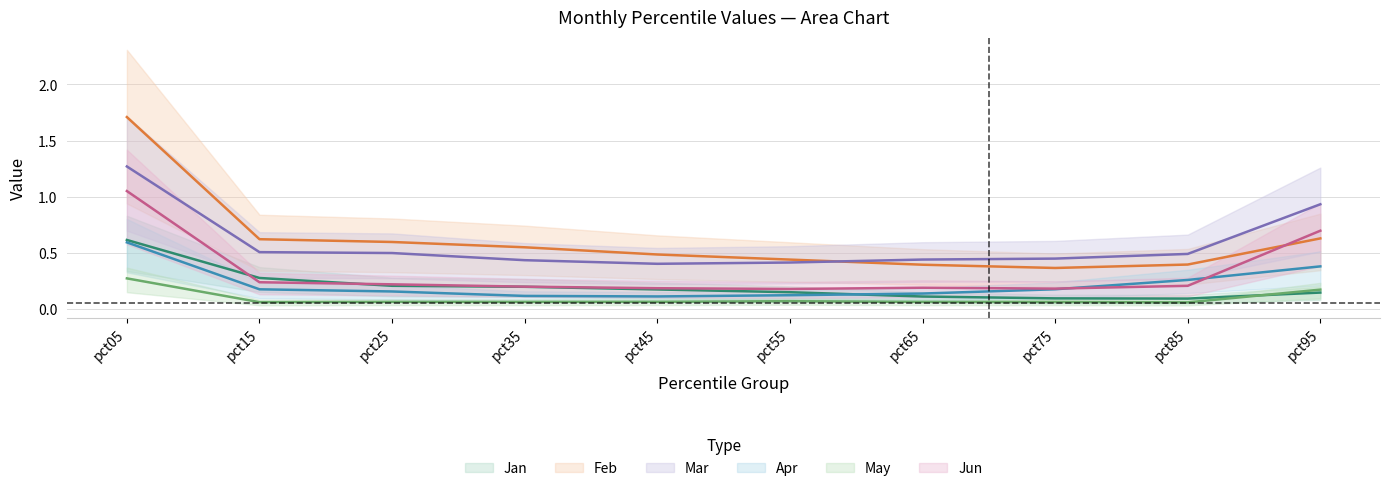

Is the value of Feb at pct25 greater than the value of Mar at pct85?

Yes